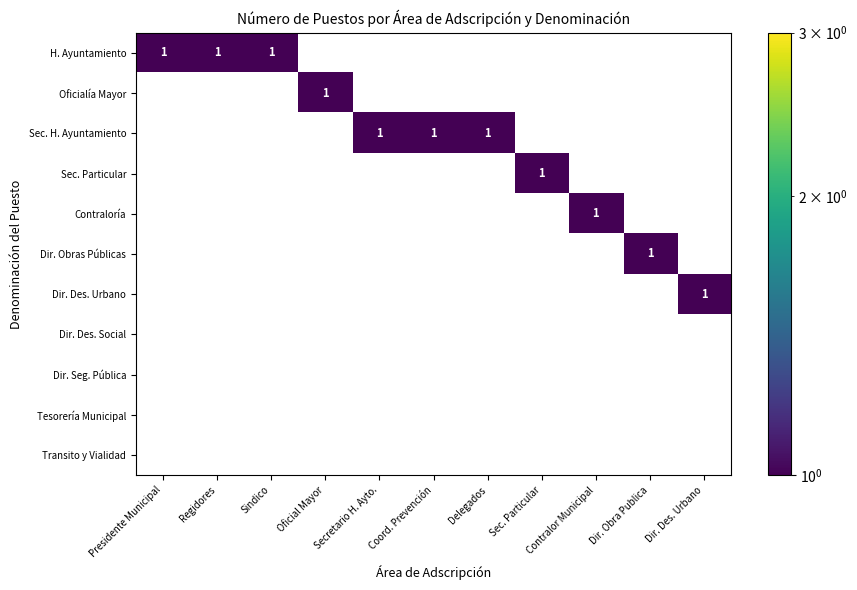

At how many categories does at least one series exceed 0?

11